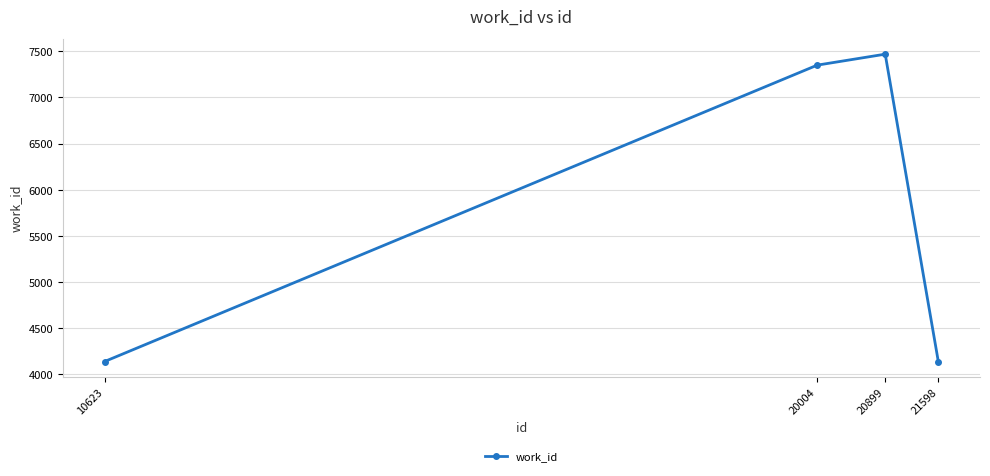

What is the sum of the values at 20004 and 21598?

11487